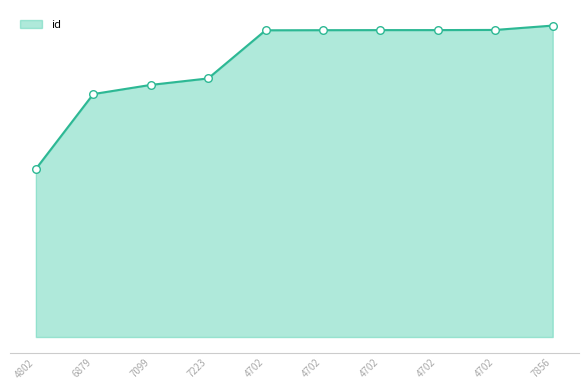

Does the chart have visible grid lines?

No